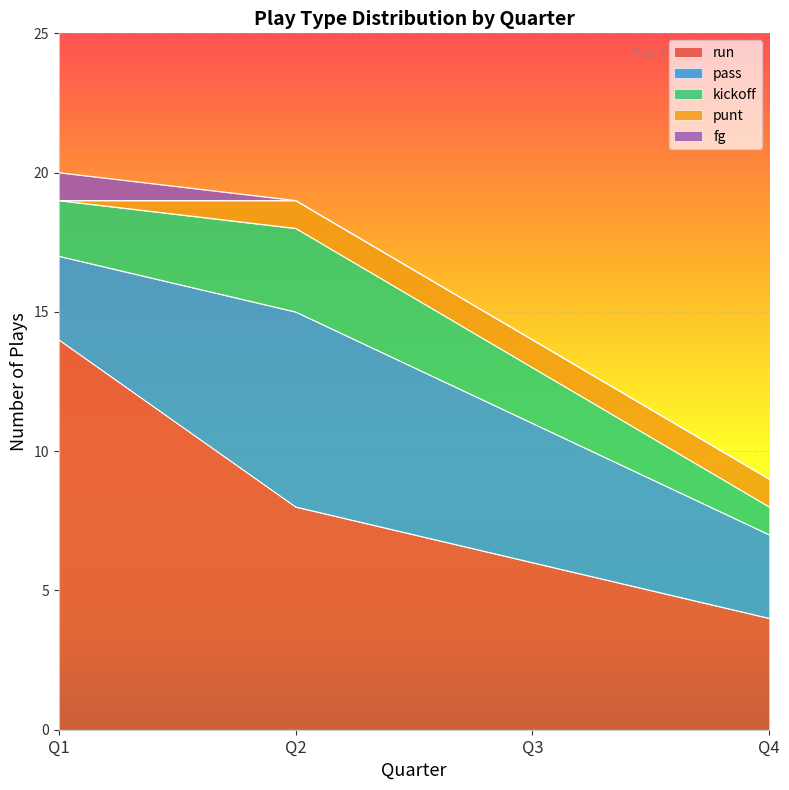

The value of run at Q2 is 8. True or false?

True